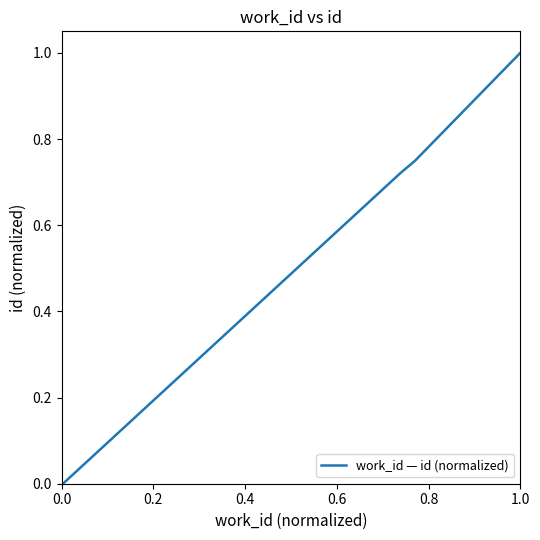

True or false: there are more than 2 points higher than both neighbors.

False